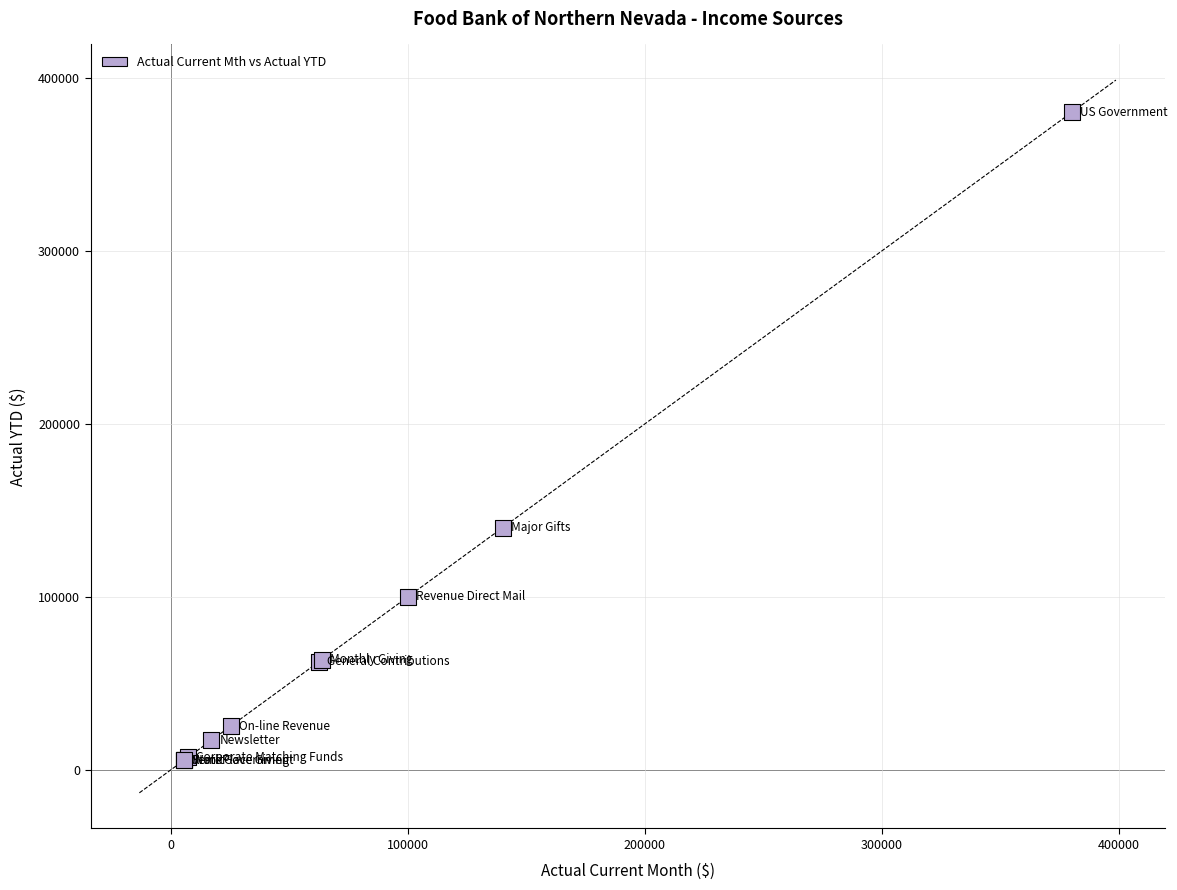

What Y value in the scatter plot is closest to 192794?

140000.0